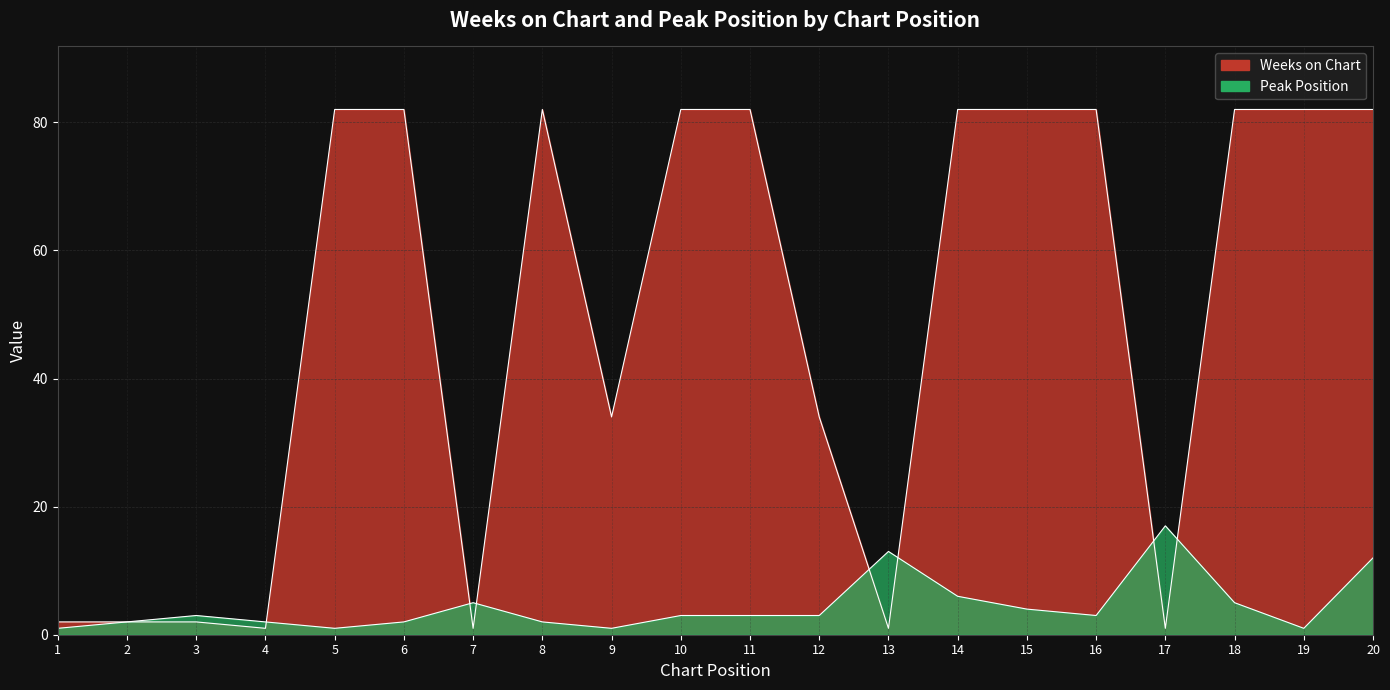

The value of Weeks on Chart at 8 is 82. True or false?

True